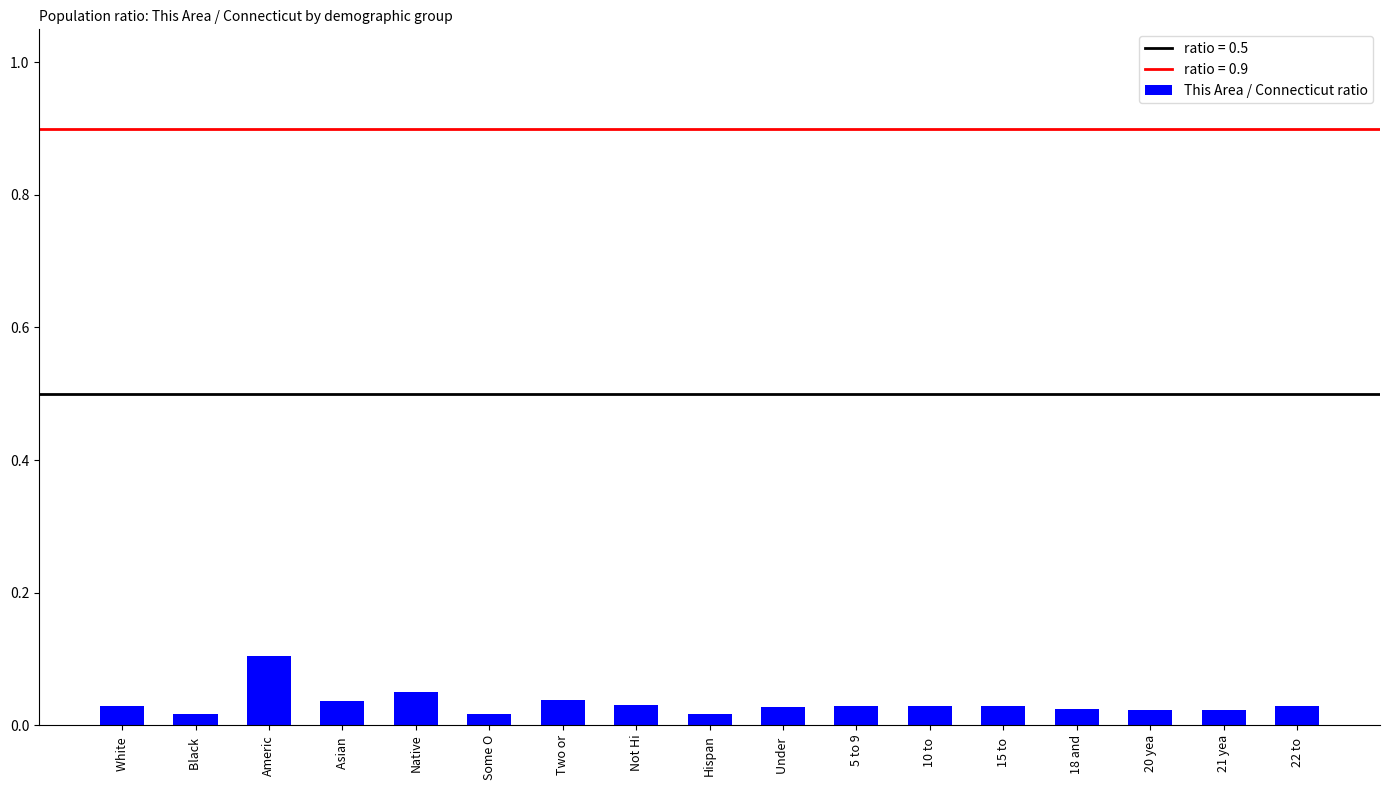

Which label corresponds to the largest value in the chart?

Americ